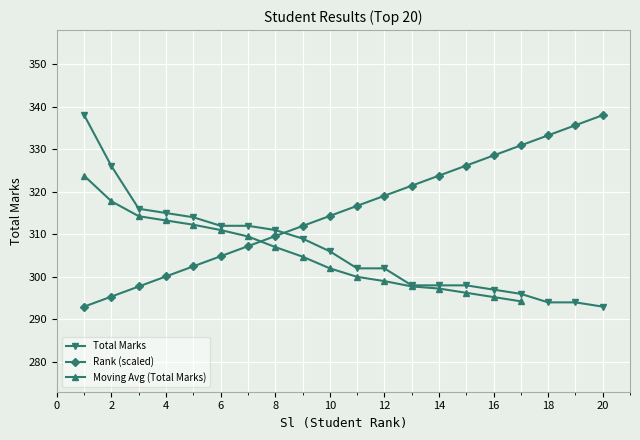

What is the highest value of the Total Marks series?

338.0